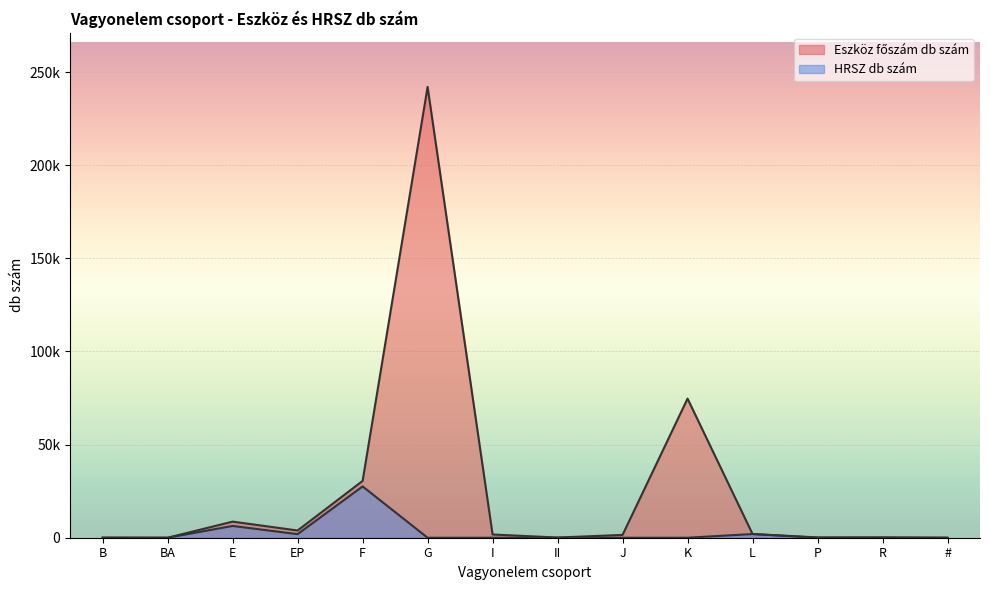

What is the difference between the maximum and minimum values in the HRSZ db szám series?

27544